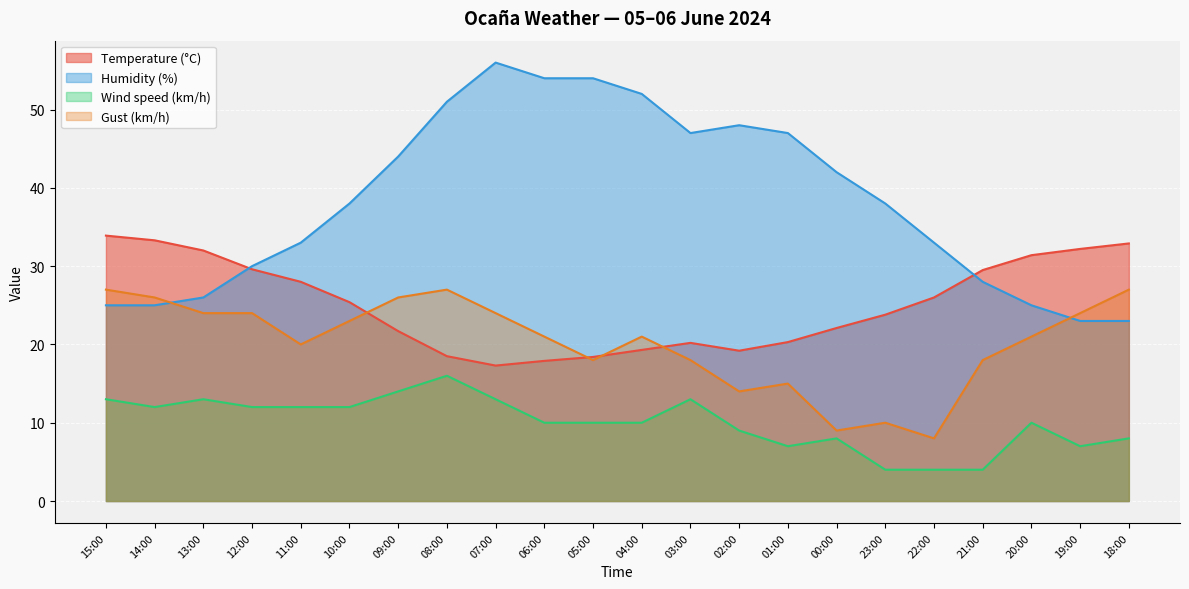

What is the total value across all series at 00:00?

81.1